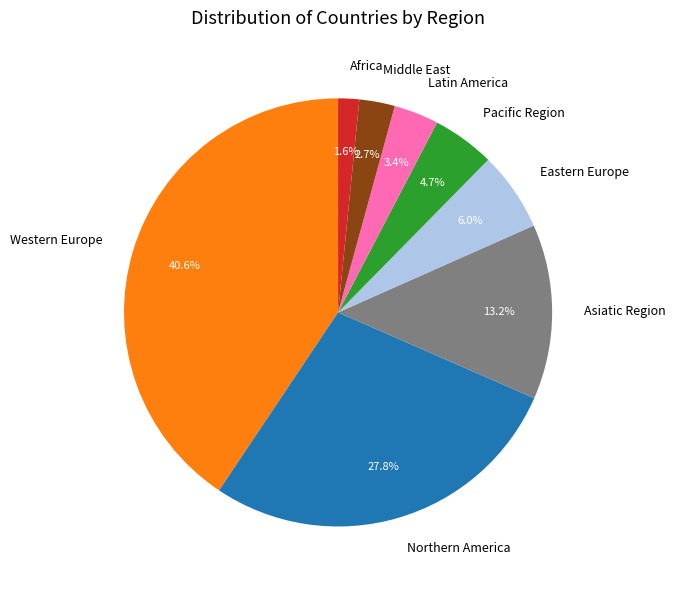

Rank the categories by value from lowest to highest.

Africa, Middle East, Latin America, Pacific Region, Eastern Europe, Asiatic Region, Northern America, Western Europe